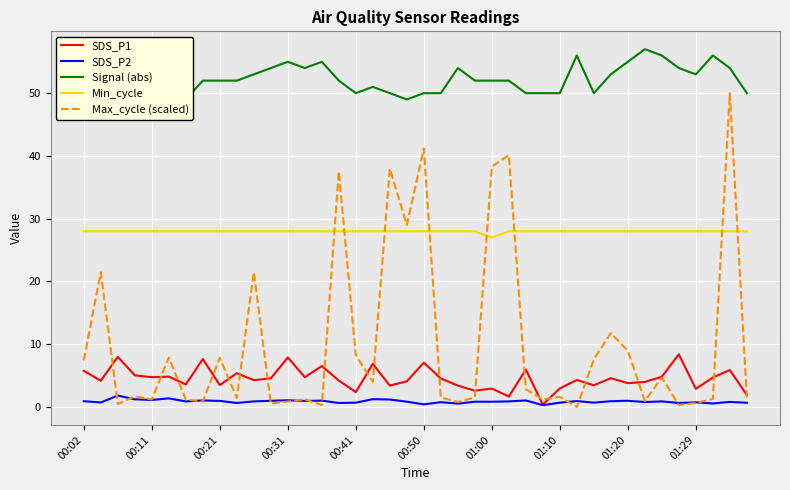

Count the Min_cycle values in the range 28 to 29.

39